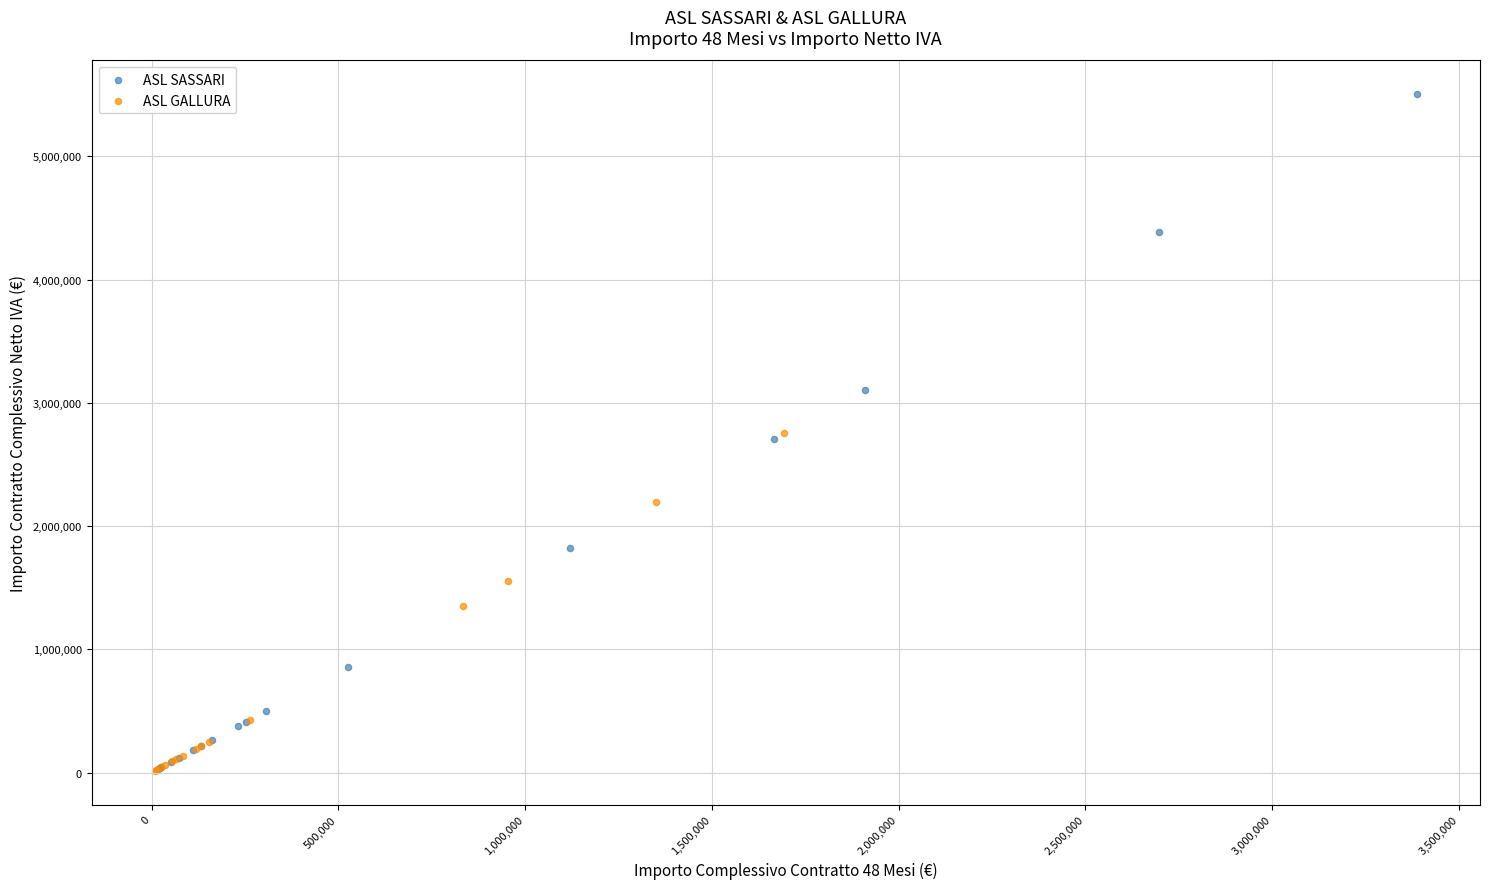

Which series reaches the maximum Y coordinate?

ASL SASSARI